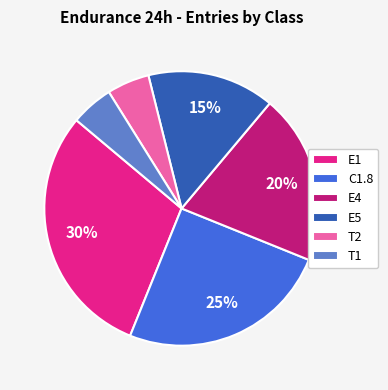

Does any single category account for the majority?

No